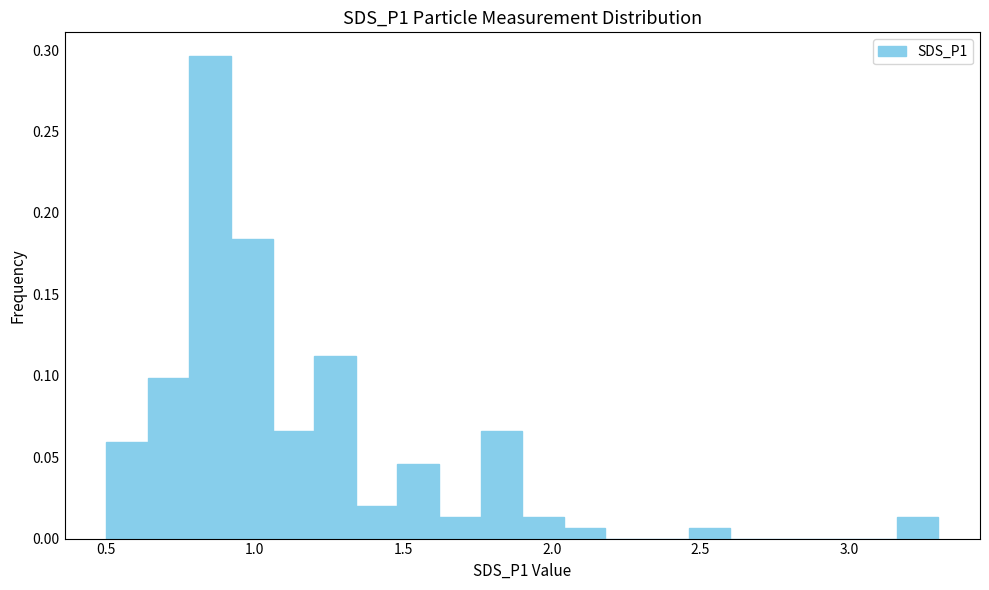

Around what value on the x-axis is the tallest bar? Give the approximate position of its centre, as read against the axis.

0.85